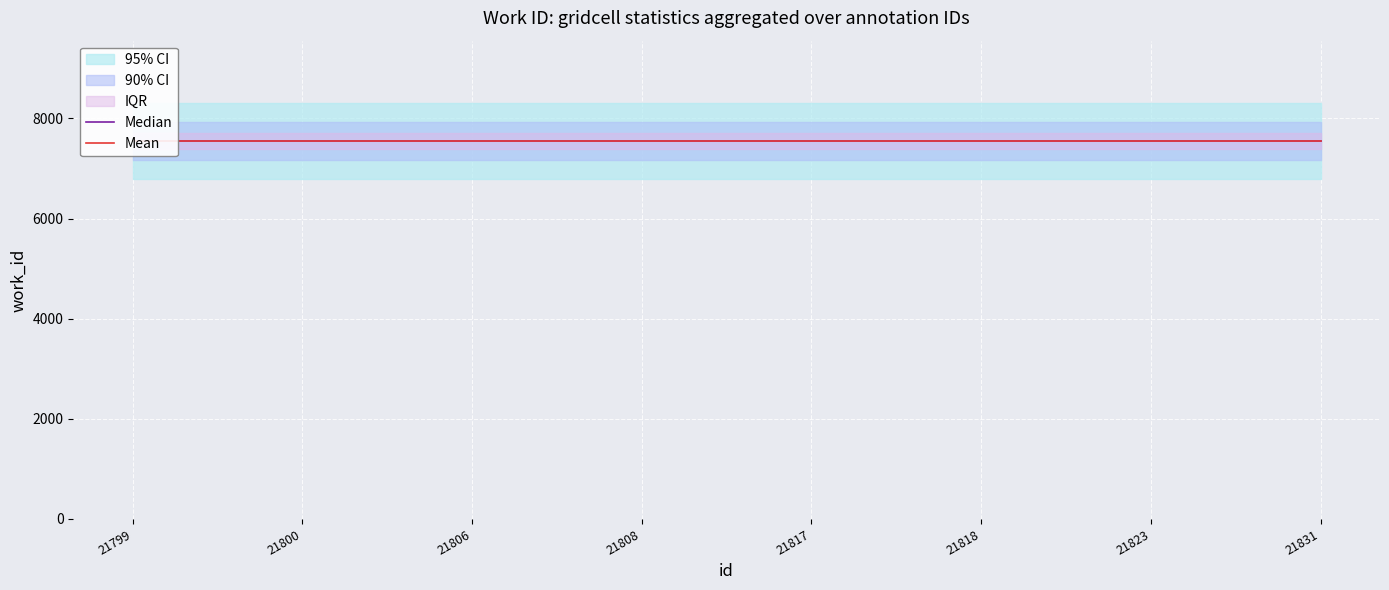

Which series changed the most between 21799 and 21817?

Median